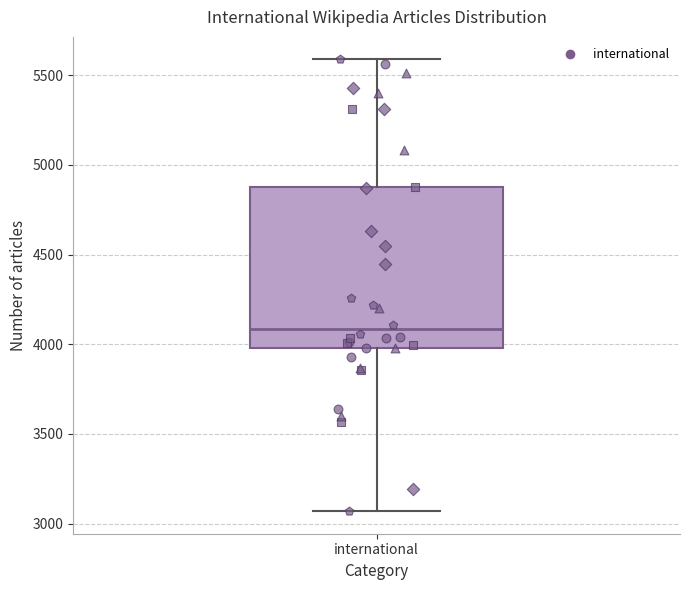

Read this box plot against the y-axis: the position of the median line, the range covered by the box, and the ends of both whiskers. The values are not printed on the chart, so give them approximately, as read against the axis.

median 4100, box 4000 to 4900, whiskers 3050 to 5600